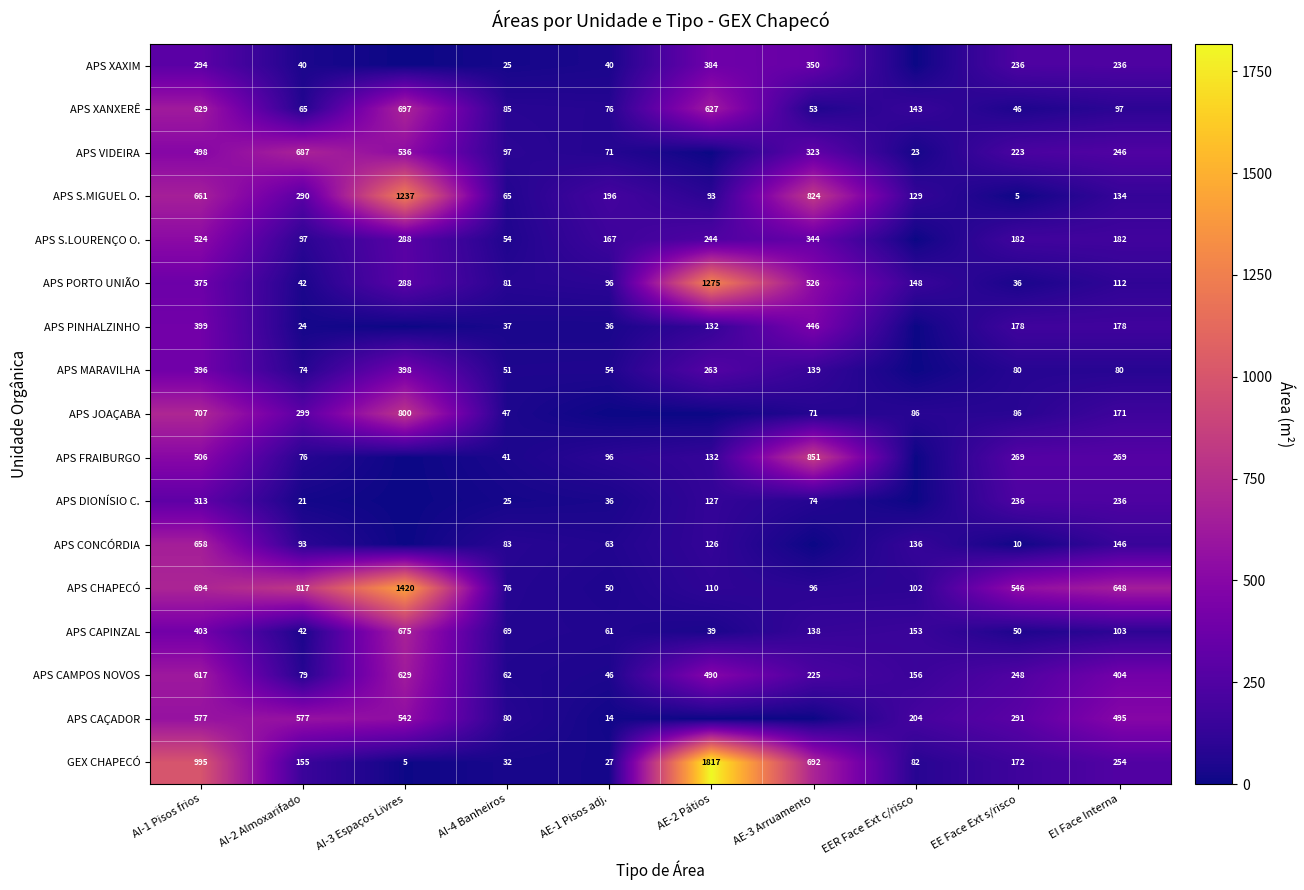

Read the APS PORTO UNIÃO value at AE-3 Arruamento.

526